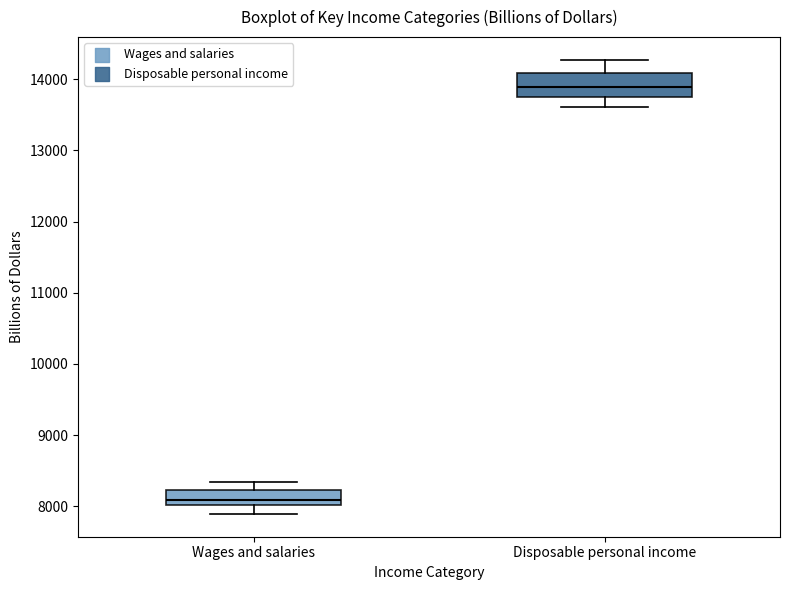

Reading left to right, read every box against the y-axis: the position of its median line, the range the box covers, and the ends of its whiskers. The values are not printed on the chart, so give them approximately, as read against the axis.

Wages and salaries: median 8100, box 8000 to 8200, whiskers 7900 to 8300
Disposable personal income: median 13900, box 13700 to 14100, whiskers 13600 to 14300